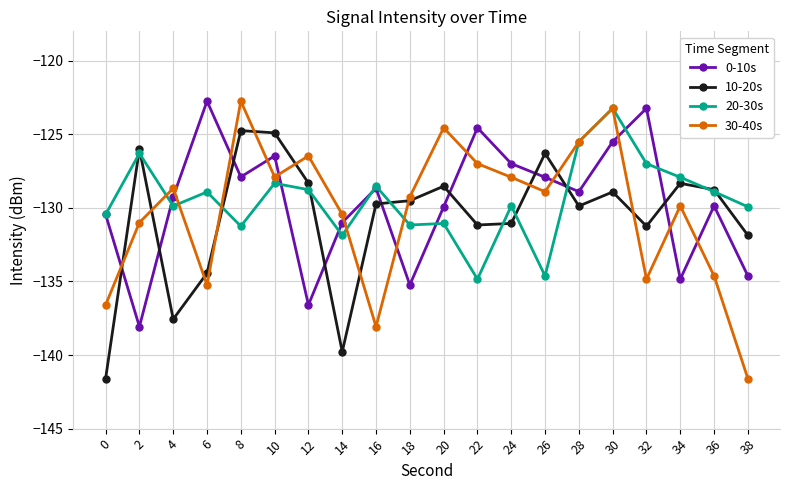

What is the minimum value for 30-40s?

-141.6